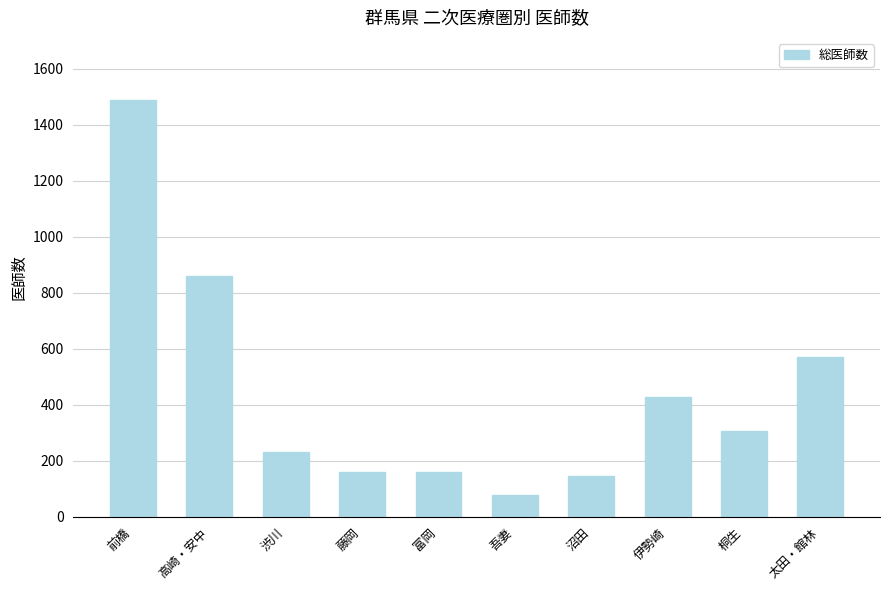

What is the difference between the maximum and minimum values?

1407